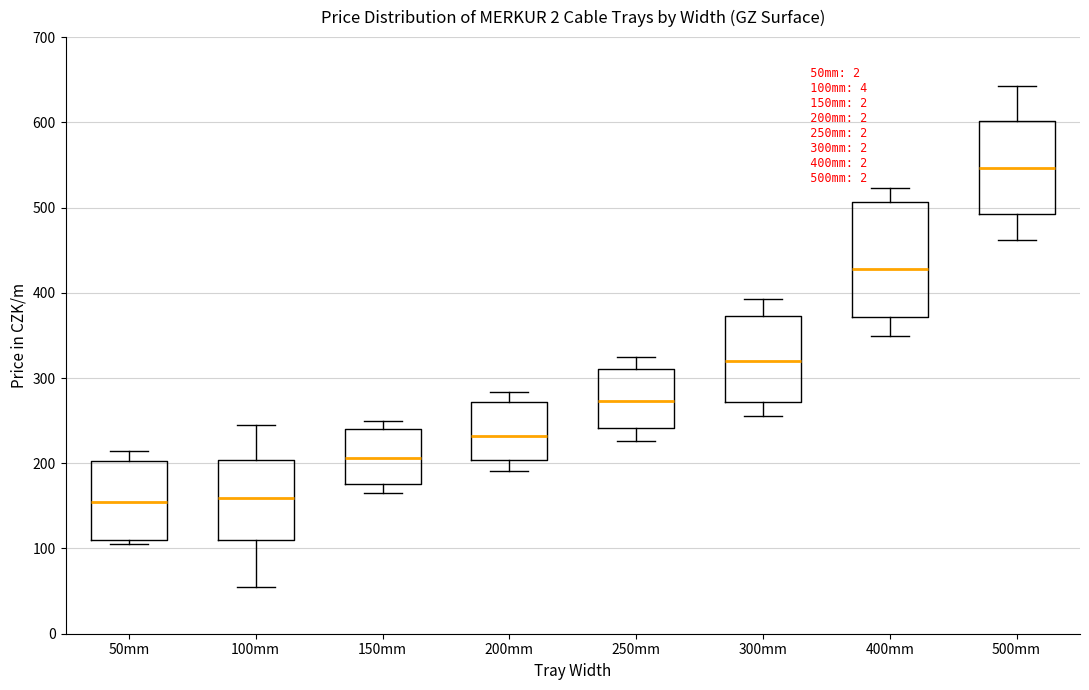

Reading left to right, transcribe this box plot: for each box, give where its median line is, the range the box spans, and where its two whiskers end, as read against the y-axis. The values are not printed on the chart, so give them approximately, as read against the axis.

50mm: median 150, box 110 to 200, whiskers 110 (just below the box's lower edge) to 210
100mm: median 160, box 110 to 200, whiskers 50 to 250
150mm: median 210, box 180 to 240, whiskers 170 to 250
200mm: median 230, box 200 to 270, whiskers 190 to 280
250mm: median 270, box 240 to 310, whiskers 230 to 330
300mm: median 320, box 270 to 370, whiskers 260 to 390
400mm: median 430, box 370 to 510, whiskers 350 to 520
500mm: median 550, box 490 to 600, whiskers 460 to 640